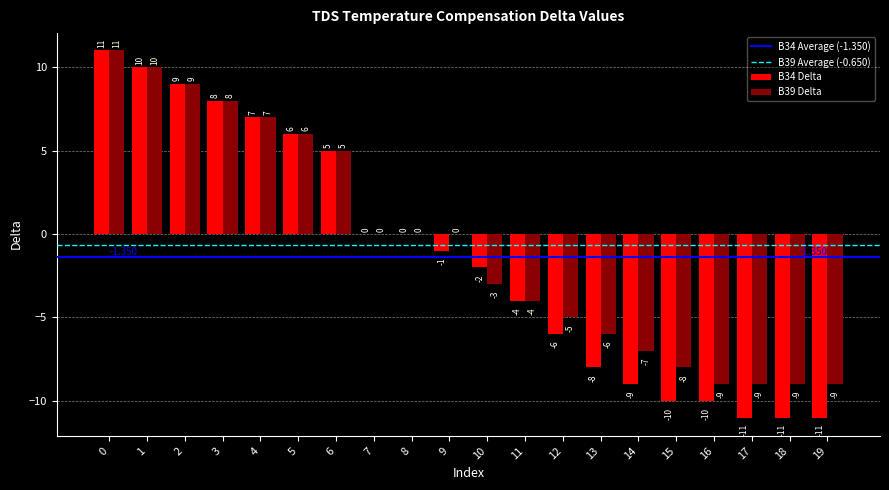

What is the total value across all series at 3?

16